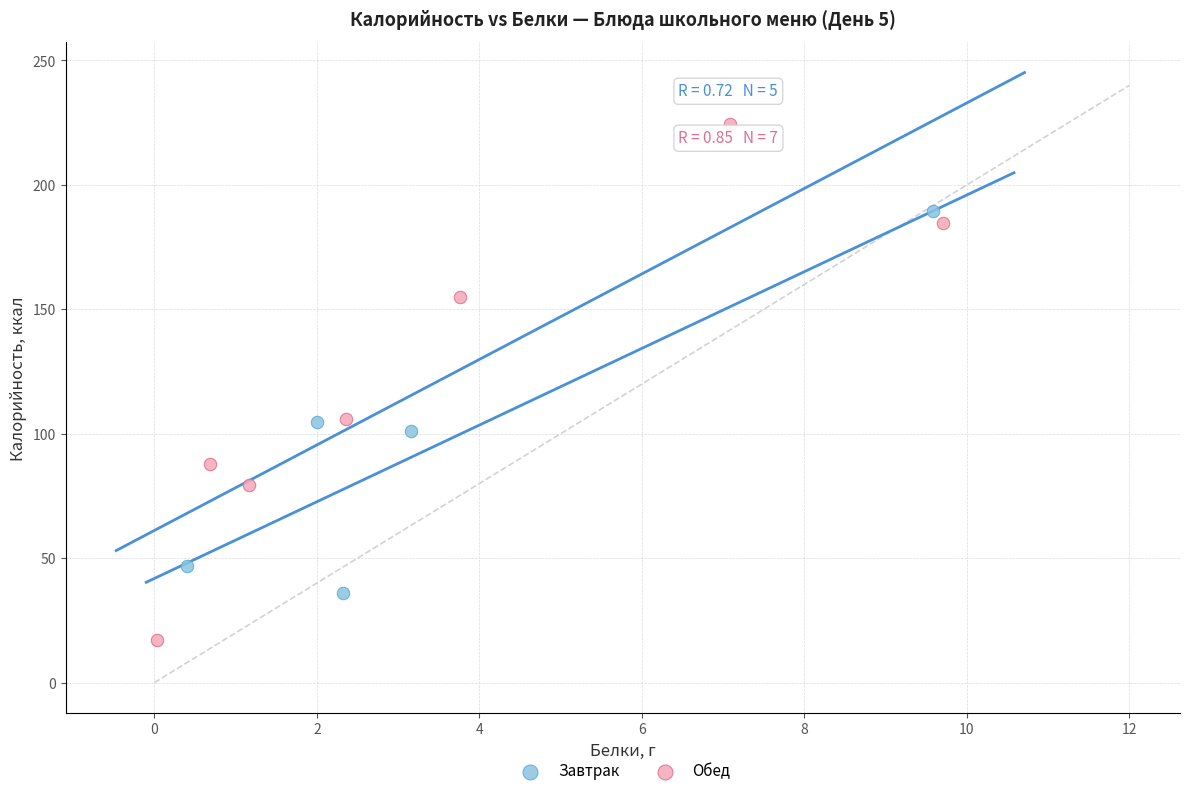

Which series contains the lowest Y value?

Обед